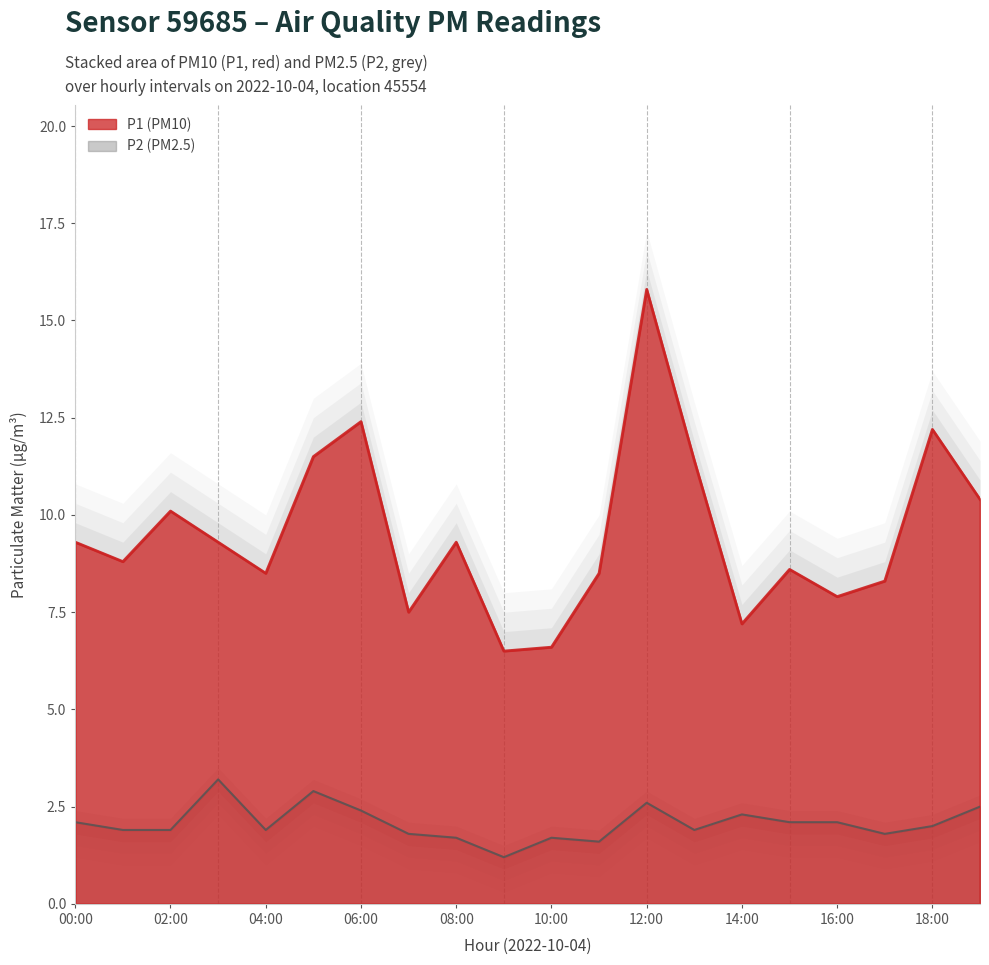

What is the value of the P1 point at the 15th from the left?

7.2